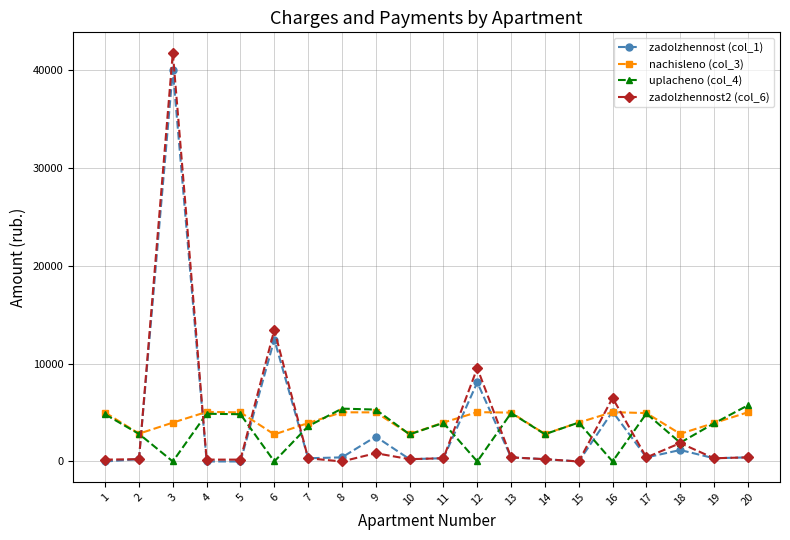

At which label is zadolzhennost2 (col_6) closest to 20860?

6